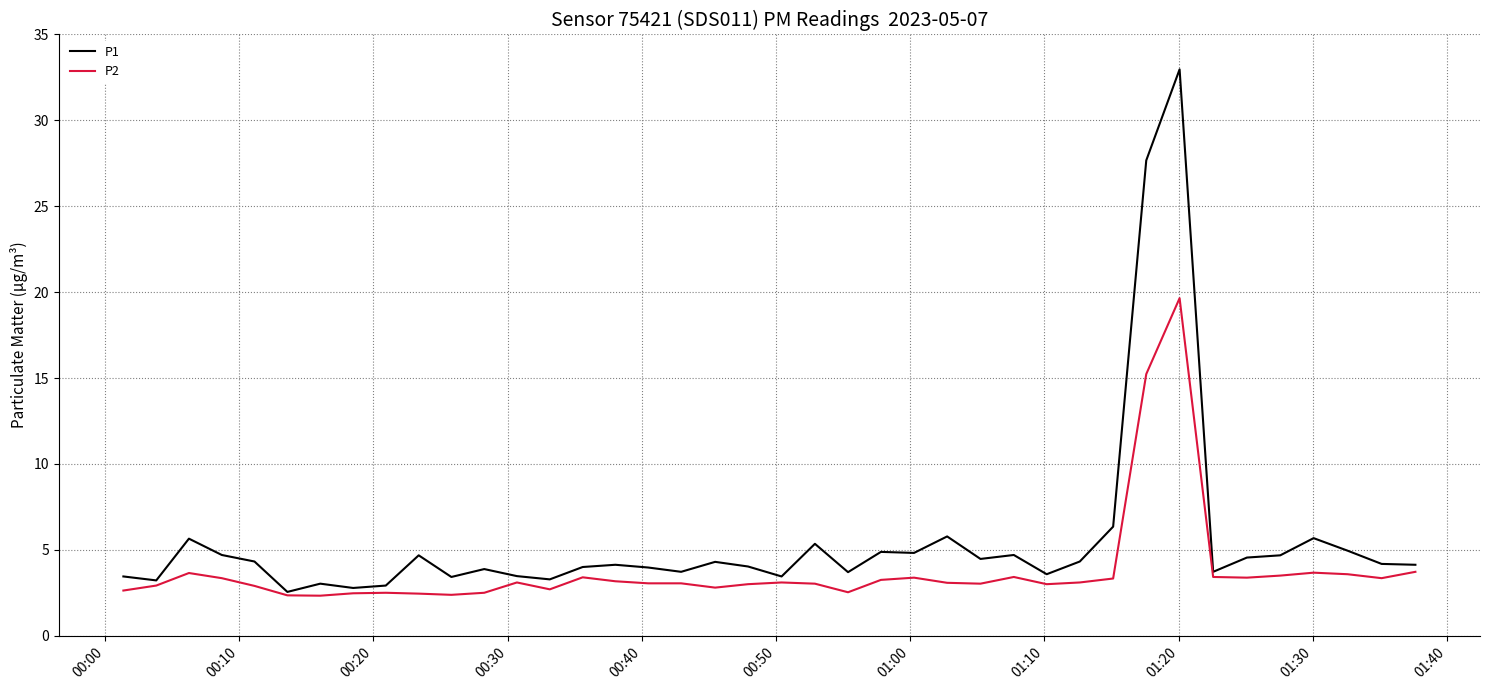

List the series in order of their overall mean, highest first.

P1, P2